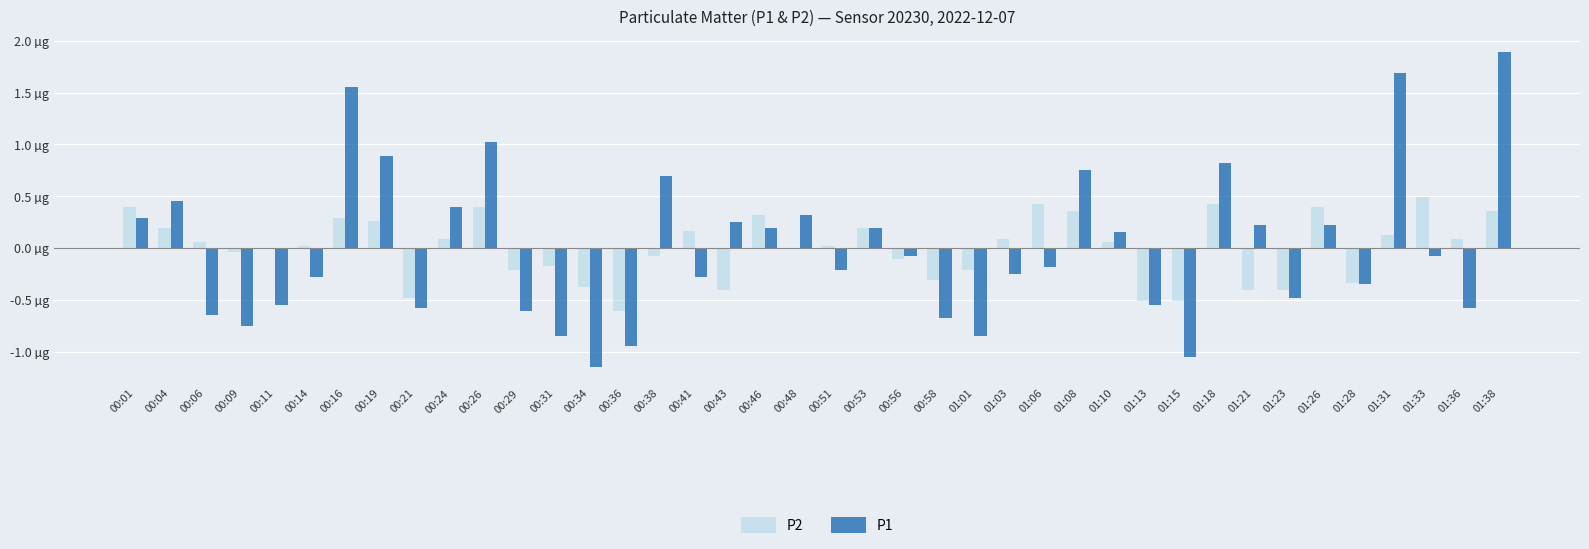

What are all the series names shown in the legend?

P2, P1